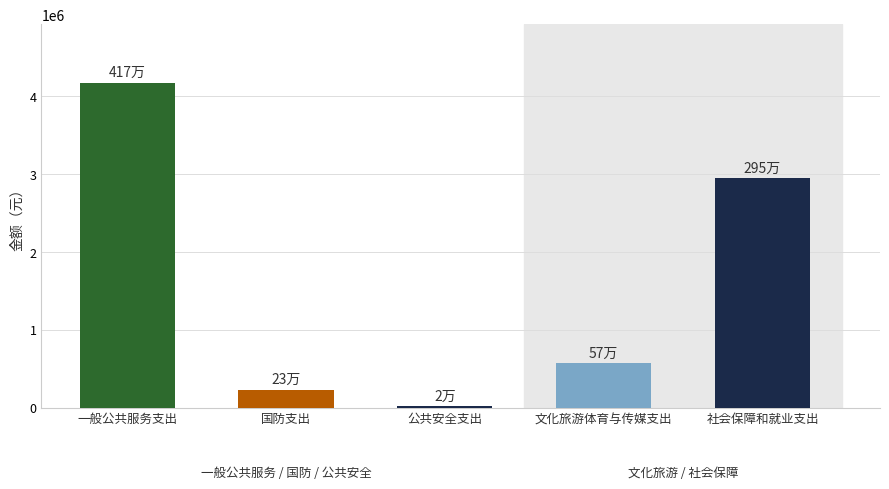

What is the label of the 5th bar from the left?

社会保障和就业支出